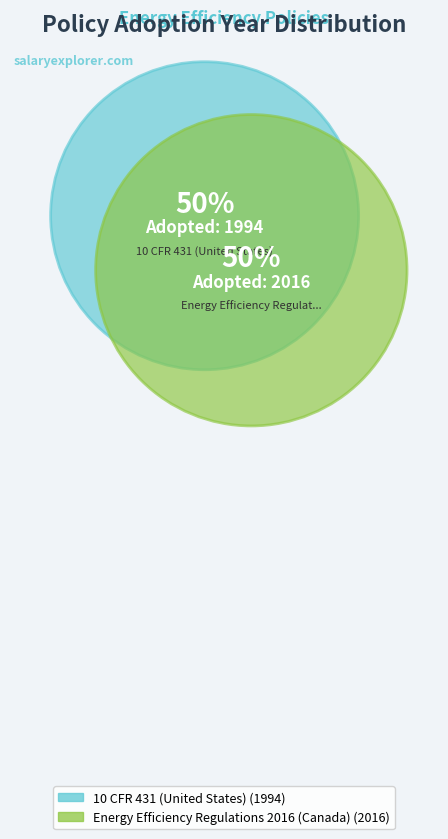

To the nearest percent, what is the average slice percentage?

50%